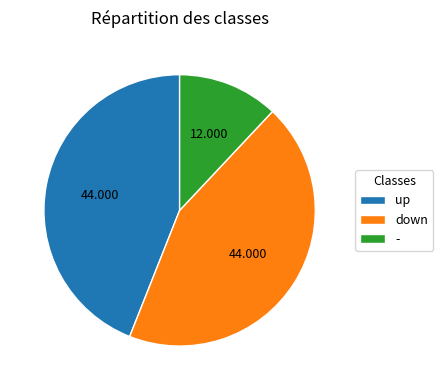

Count the number of slices in the pie.

3